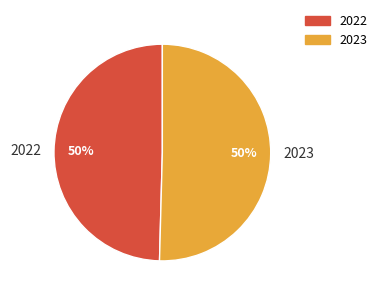

What is the ratio of the value at 2022 to the value at 2023?

1.0